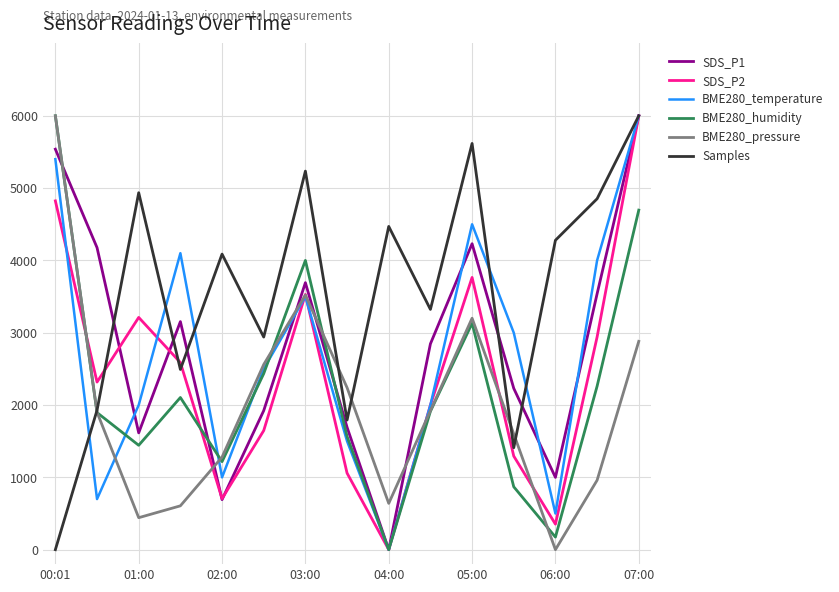

Which series has the largest total across all categories?

Samples